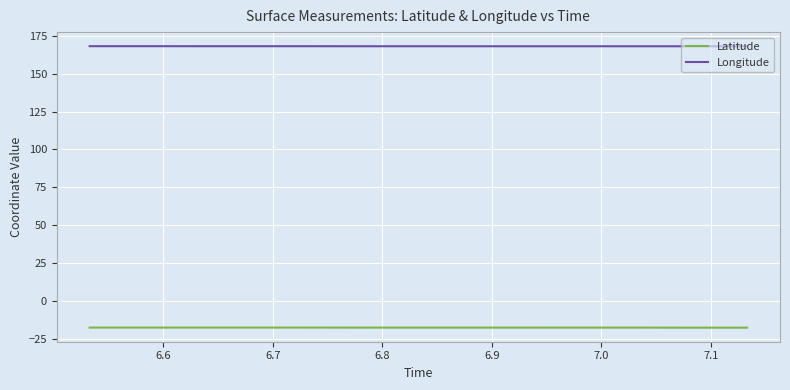

True or false: Latitude and Longitude cross at least once.

False